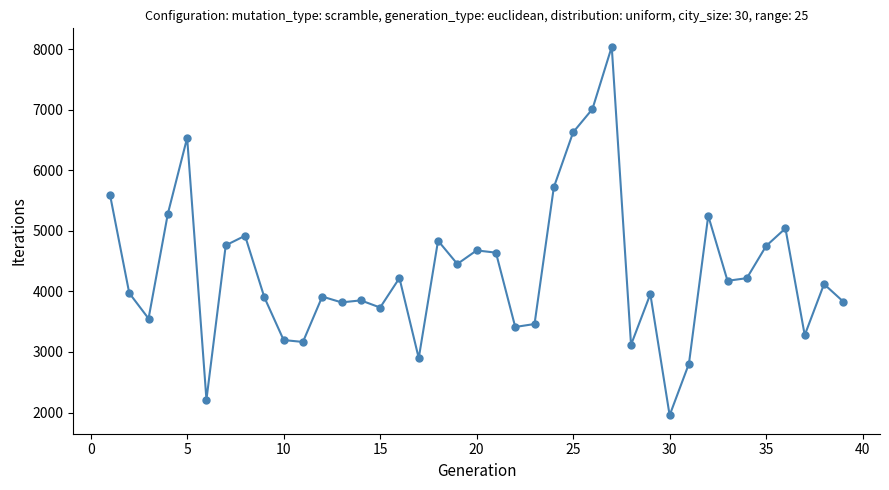

What is the maximum value shown in the chart?

8039